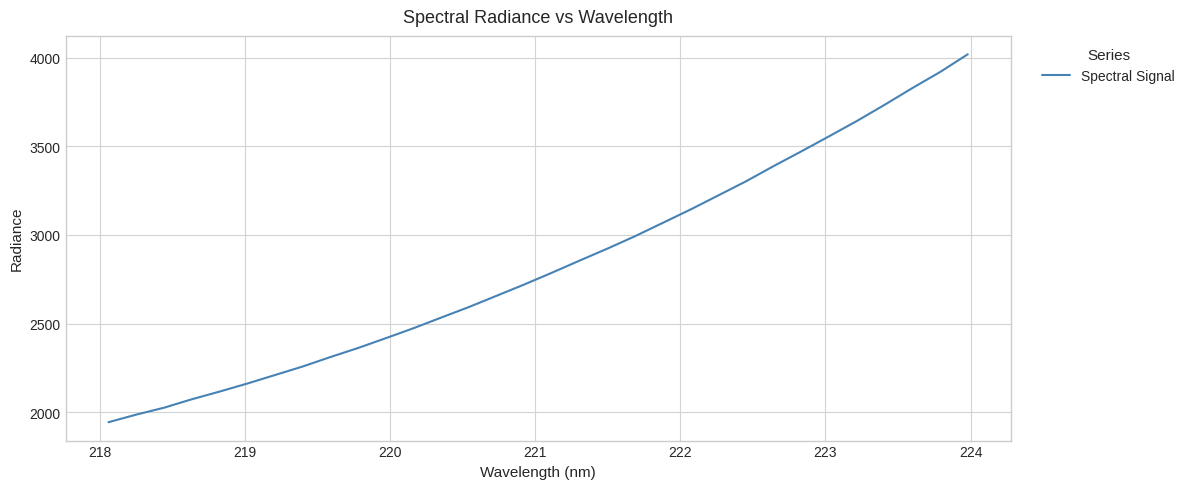

What is the greatest value displayed?

4019.9